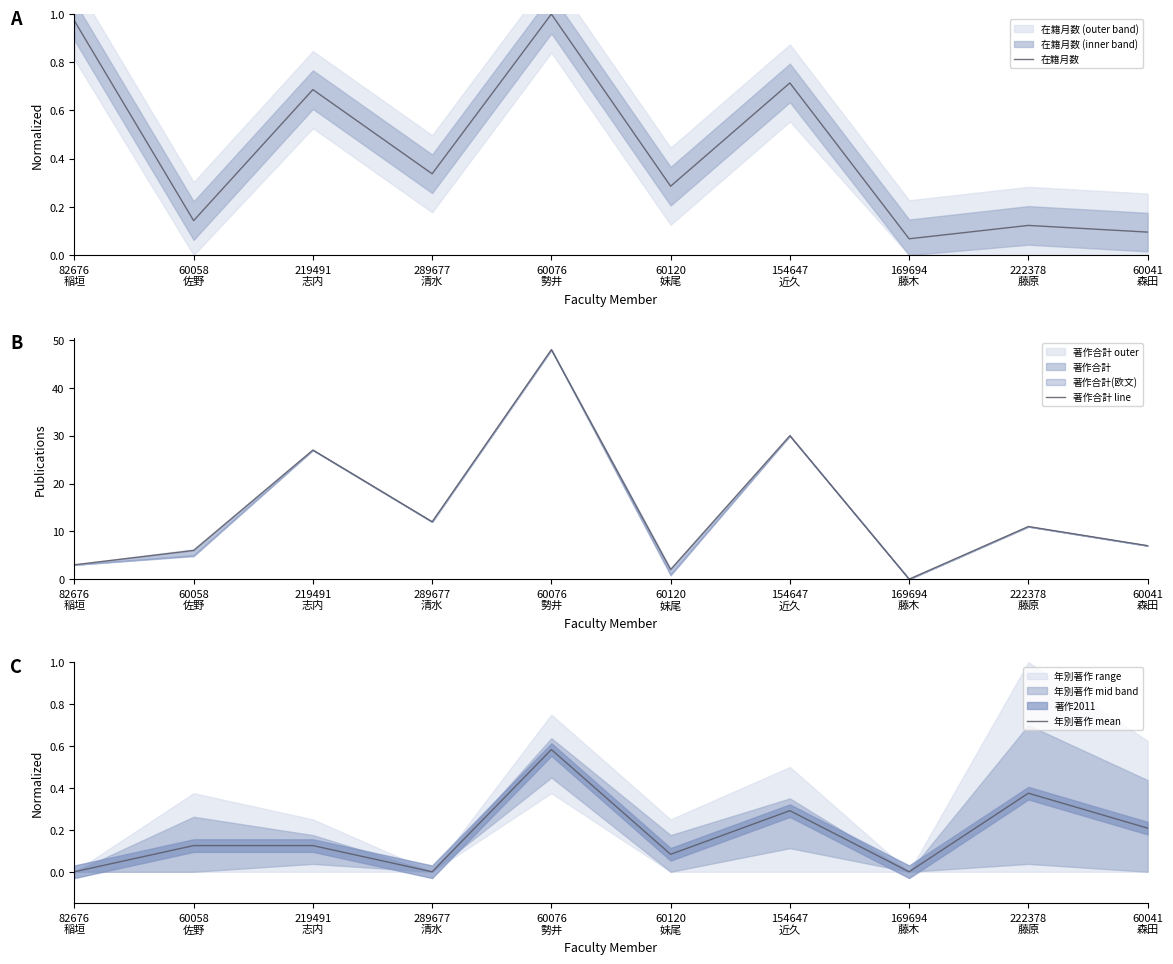

What is the label of the 2nd point from the right?

222378
藤原